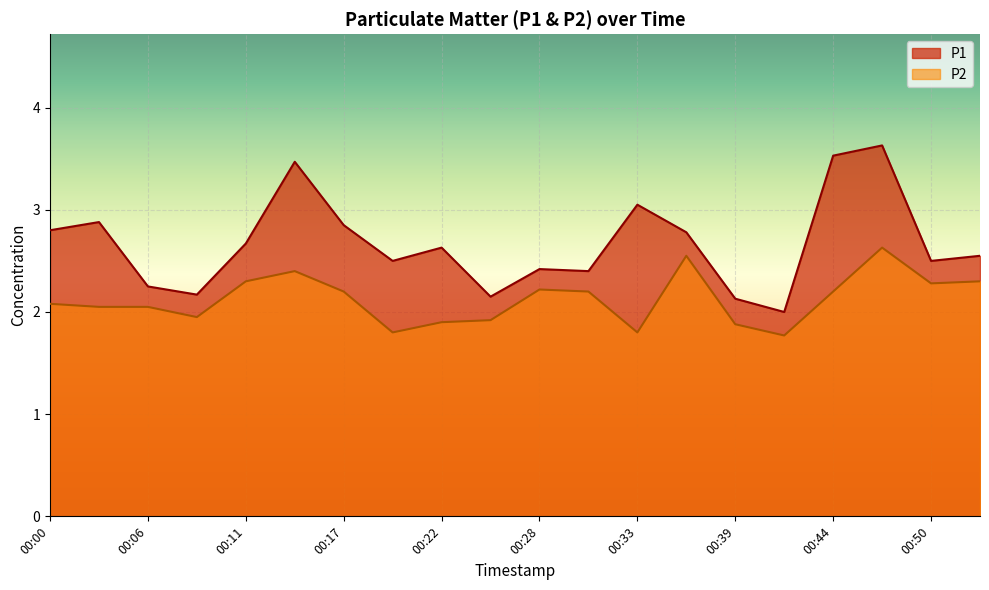

What are all the series names shown in the legend?

P1, P2